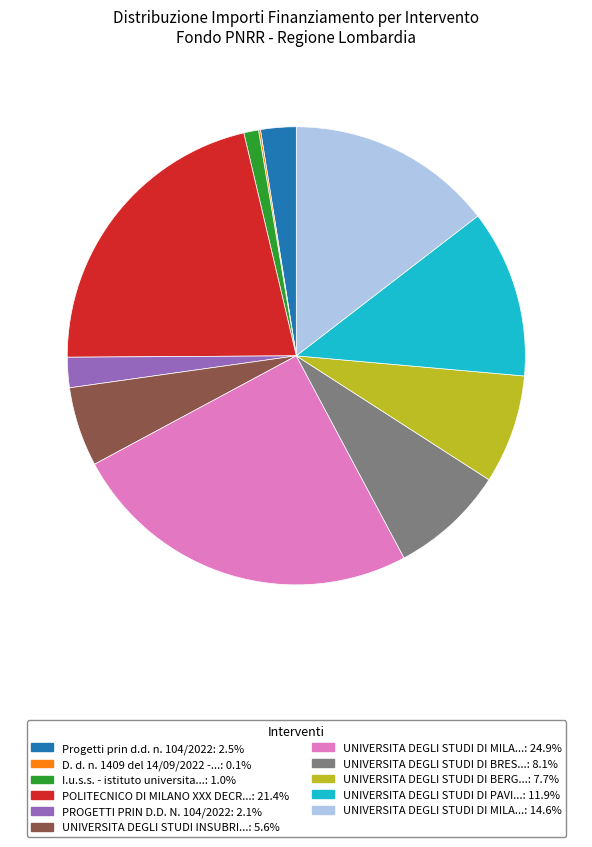

Is there a majority slice in this chart?

No